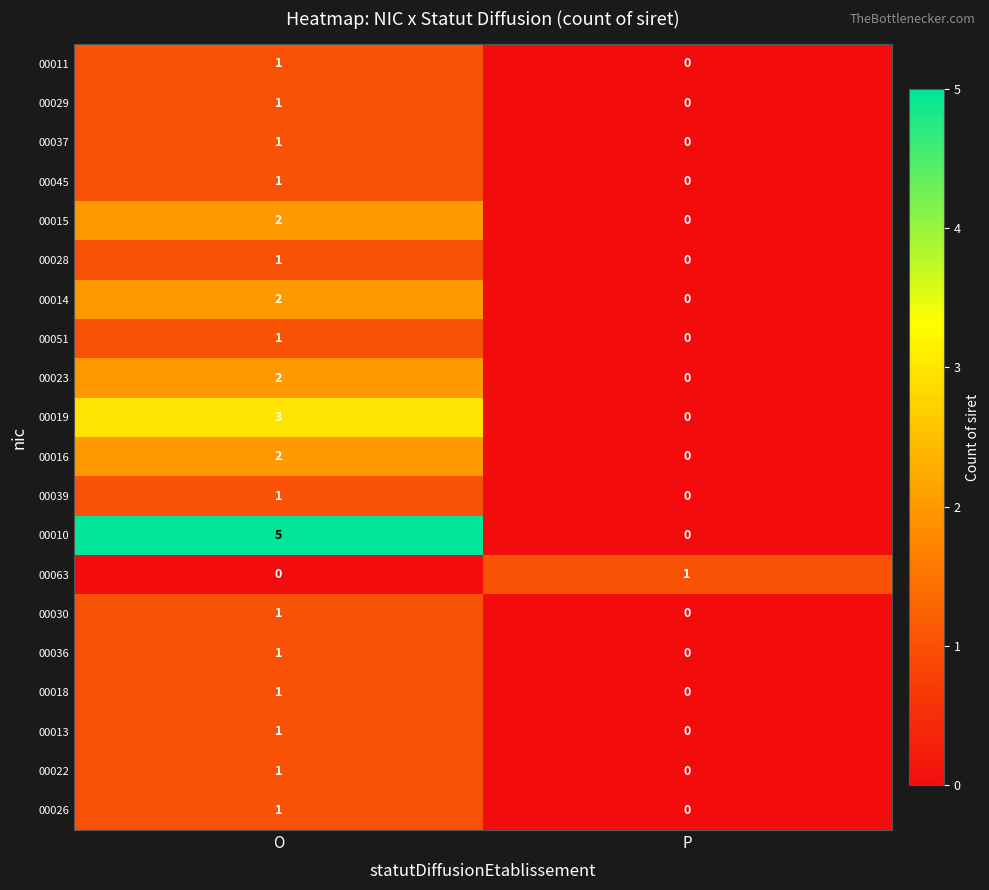

Which series has the widest spread of values?

00010